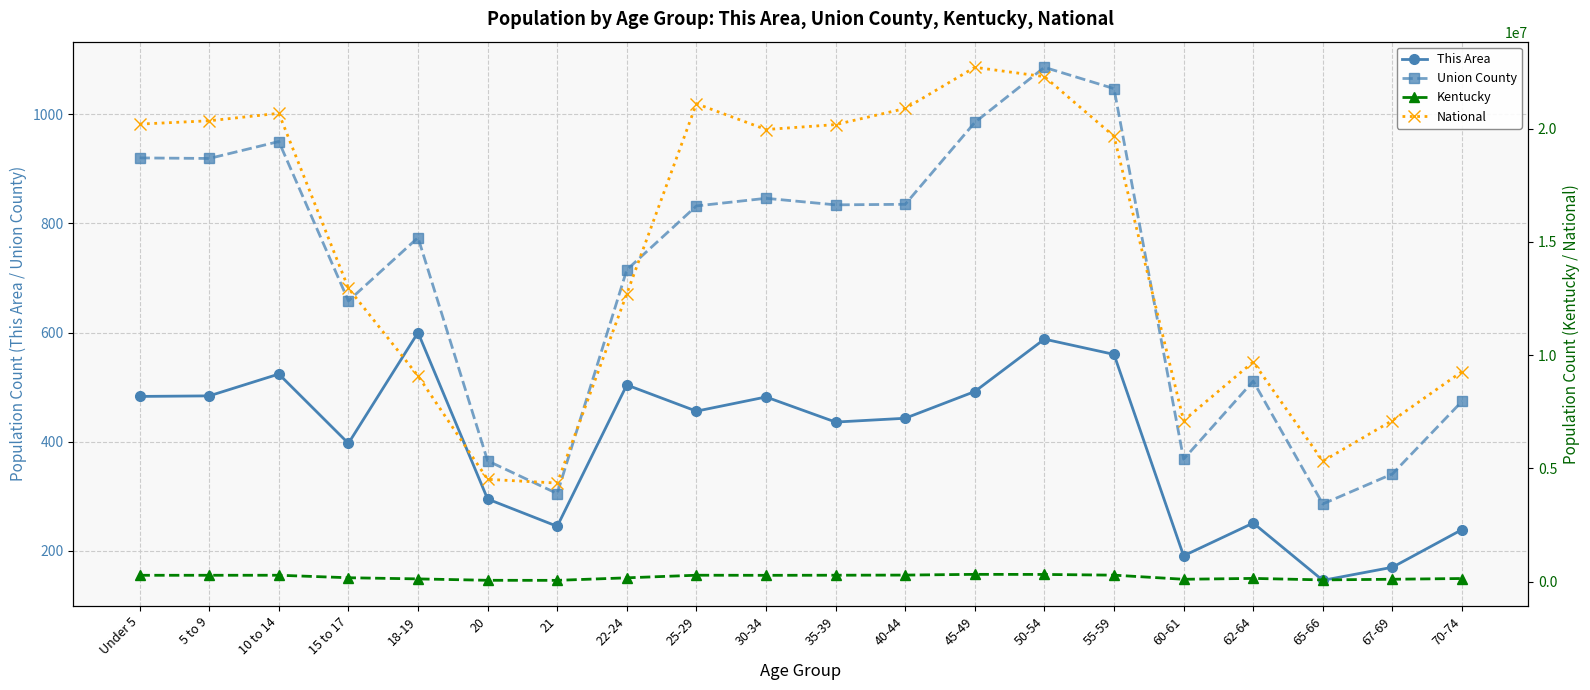

What is the label of the 5th point from the right?

60-61